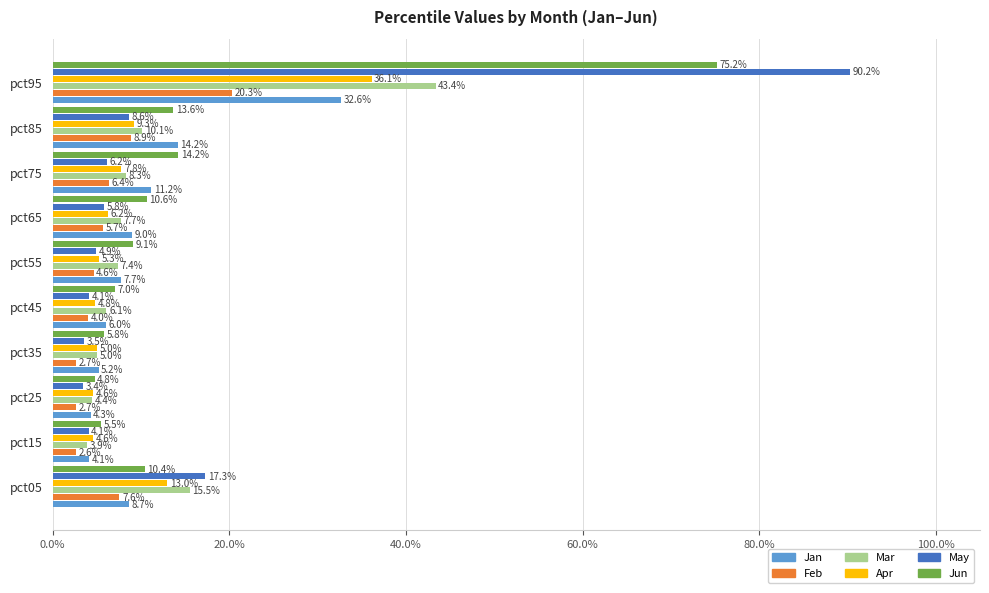

What are all the series names shown in the legend?

Jan, Feb, Mar, Apr, May, Jun